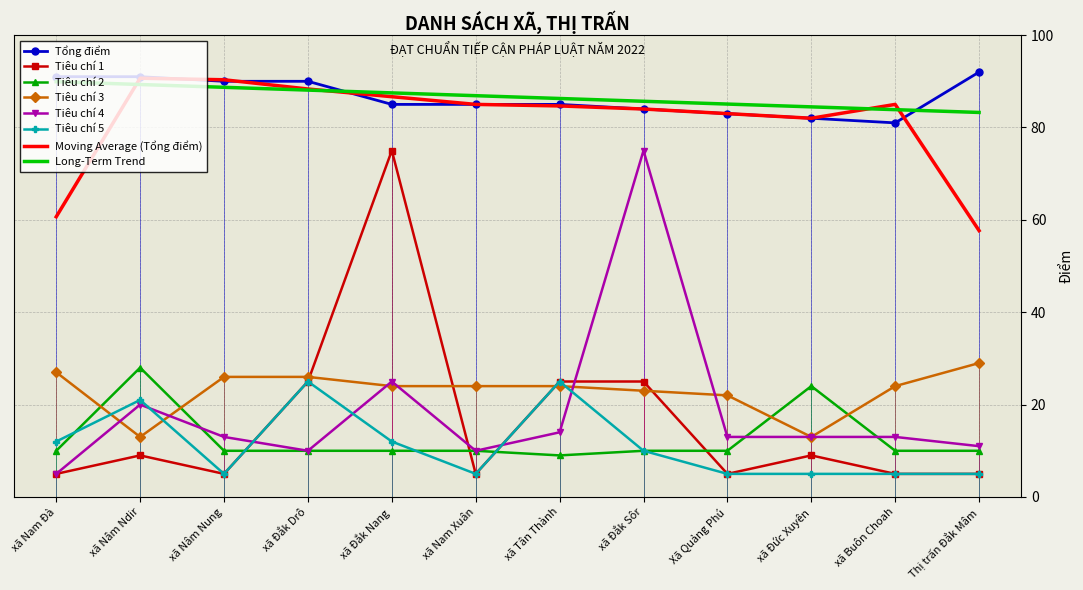

True or false: Tiêu chí 1 has more than 0 interior local peaks.

True